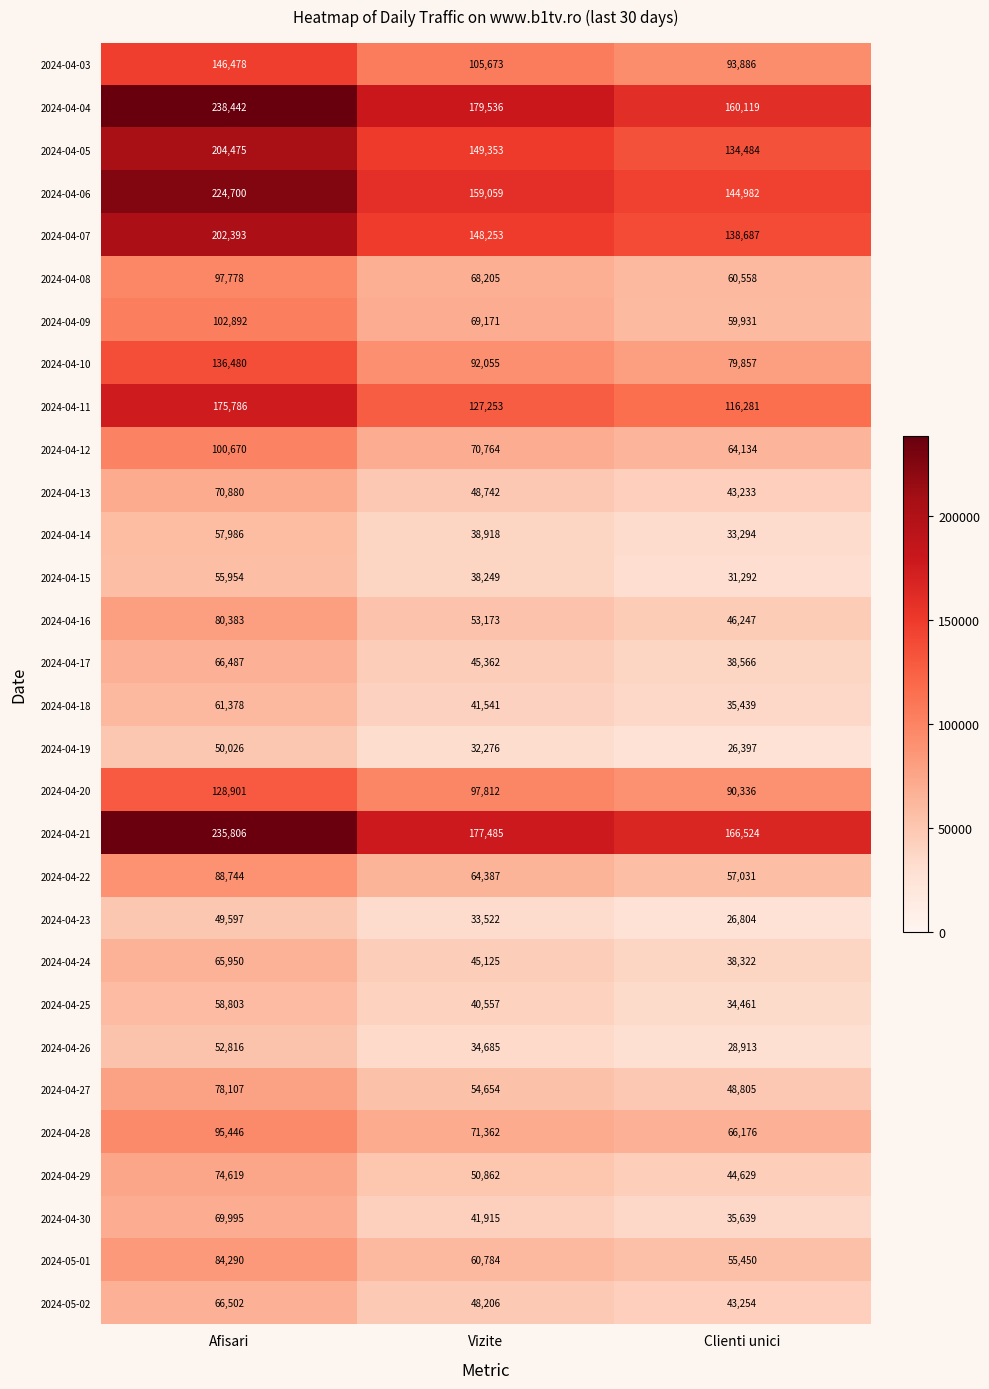

Which category has the lowest value across all series?

Clienti unici